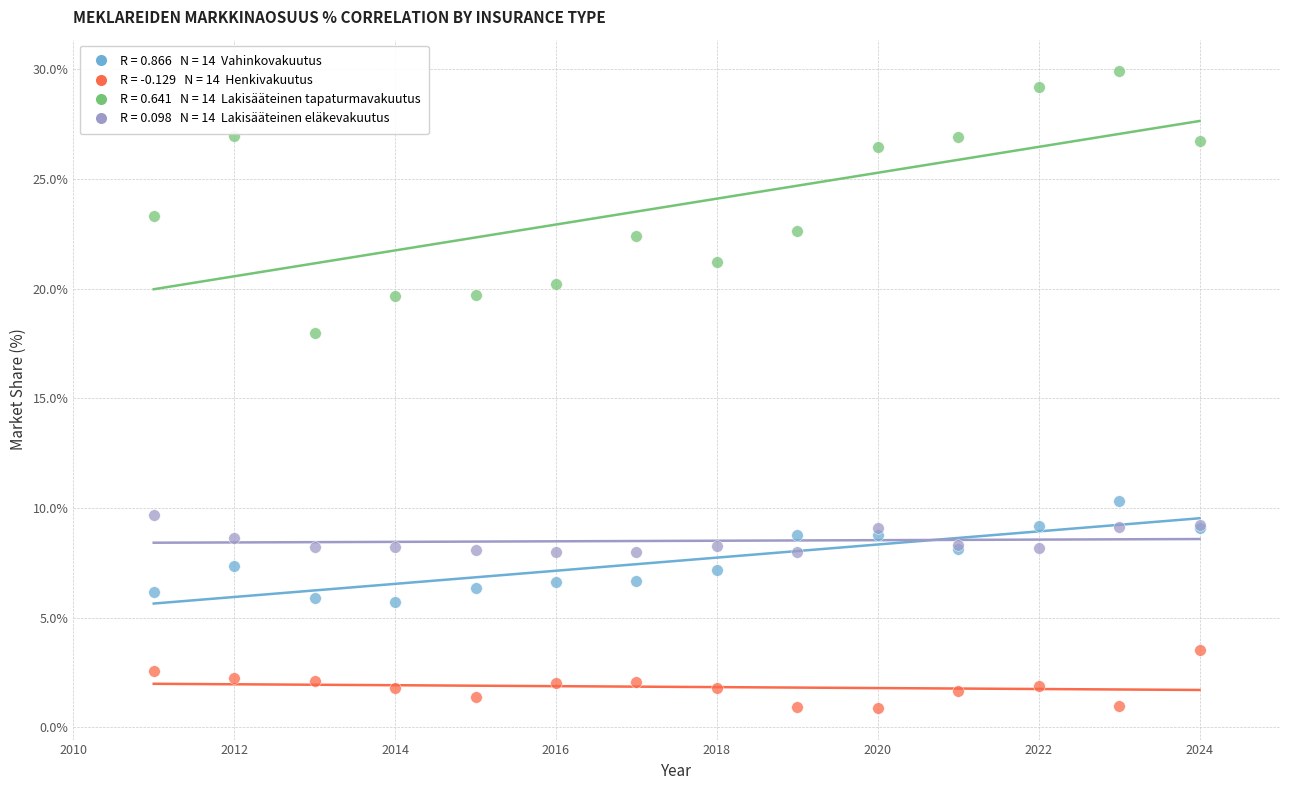

Across all series, what Y value is closest to 15?

18.0